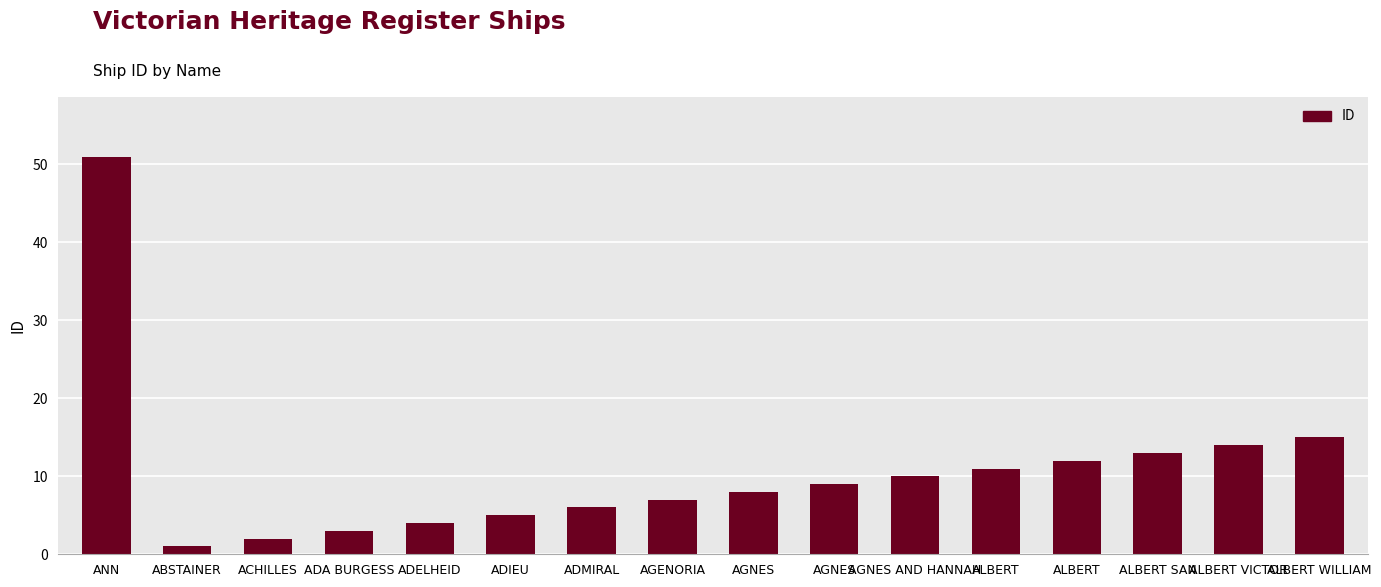

How many bars are there in total?

16